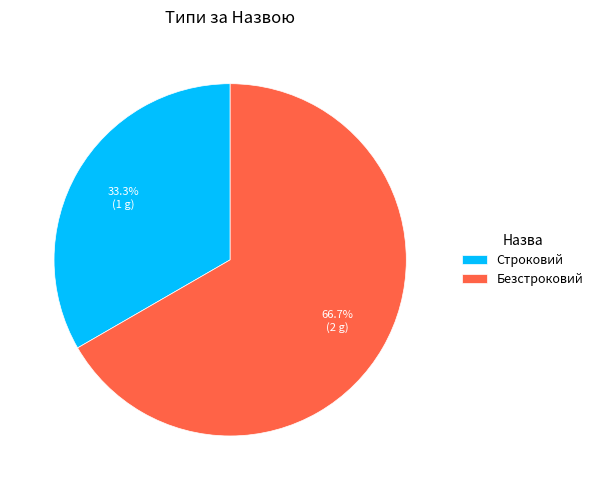

Does any single category account for the majority?

Yes